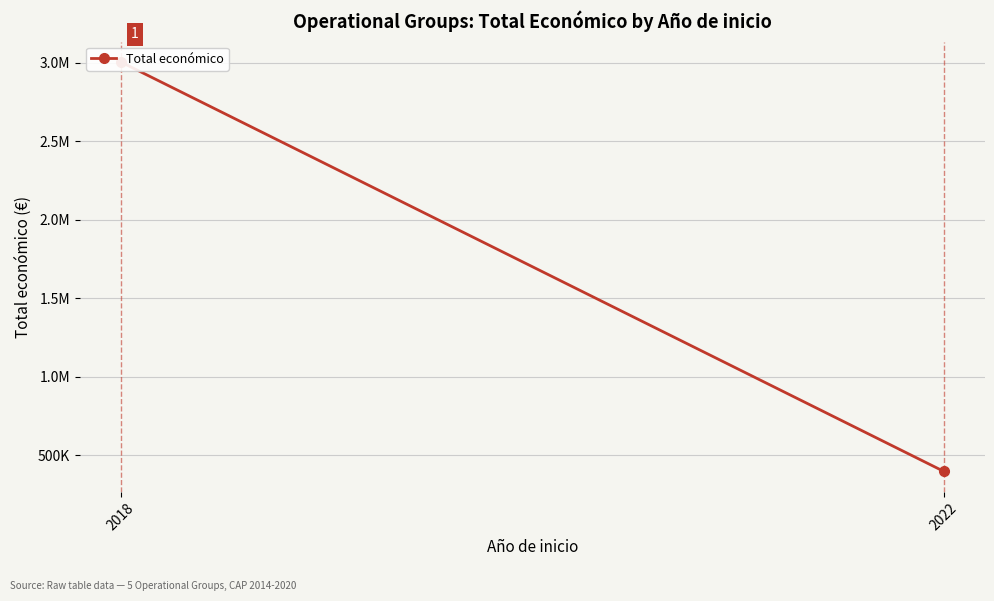

Reading left to right, list all the values displayed in this chart.

3004974	395340